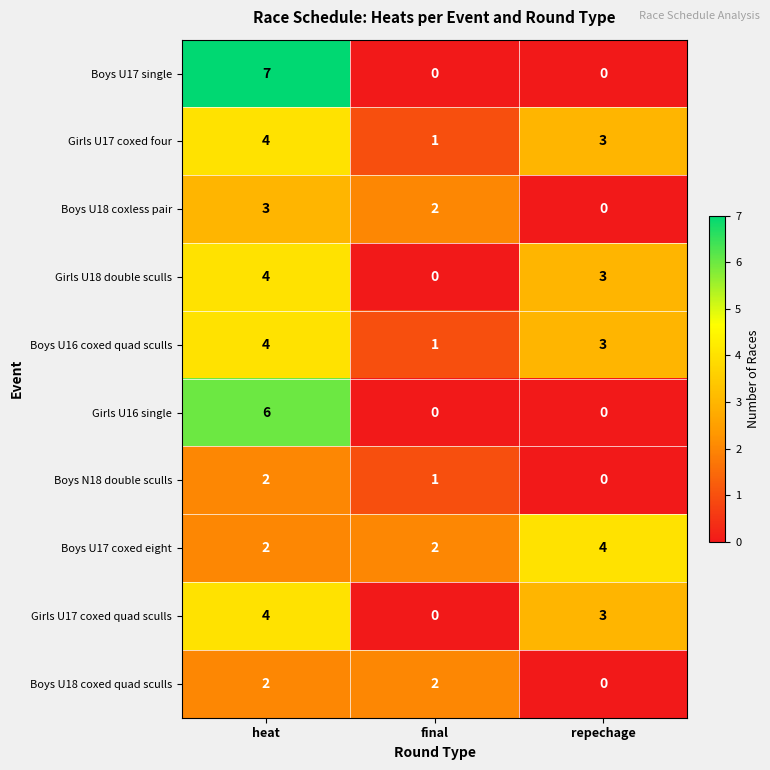

At which category is the sum across all series the highest?

heat